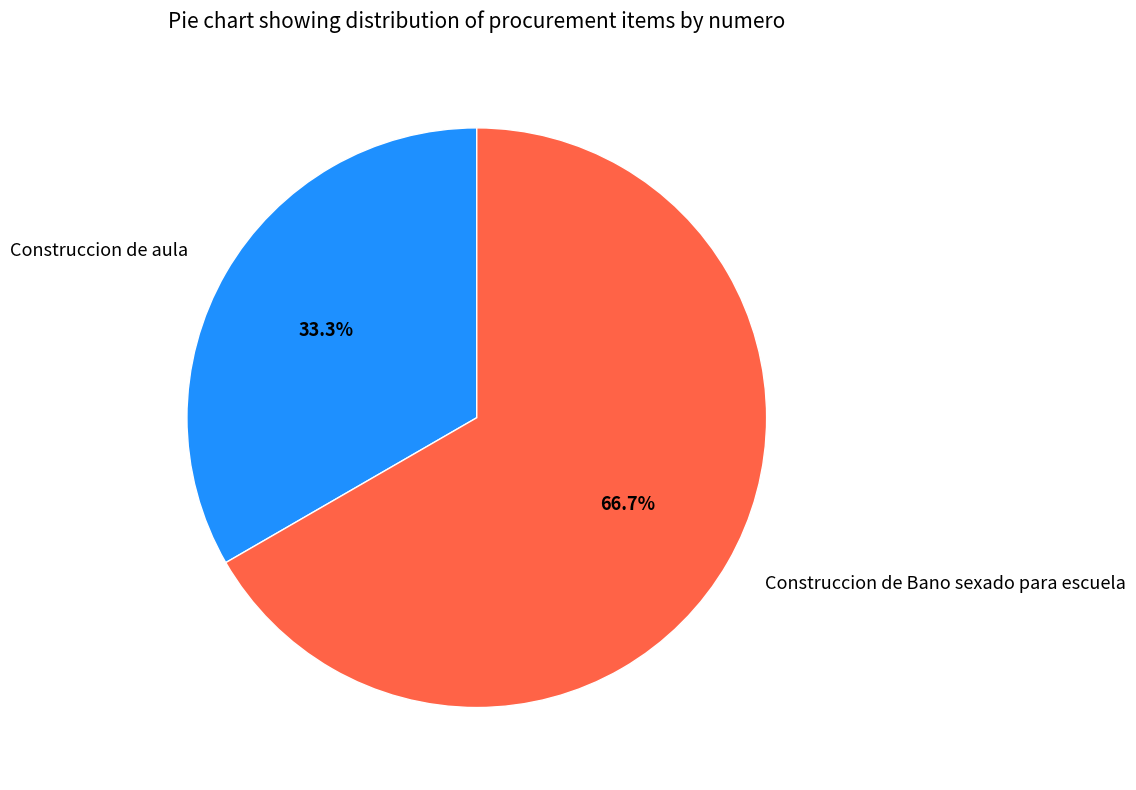

The Construccion de Bano sexado para escuela slice represents 67% of the pie. True or false?

True